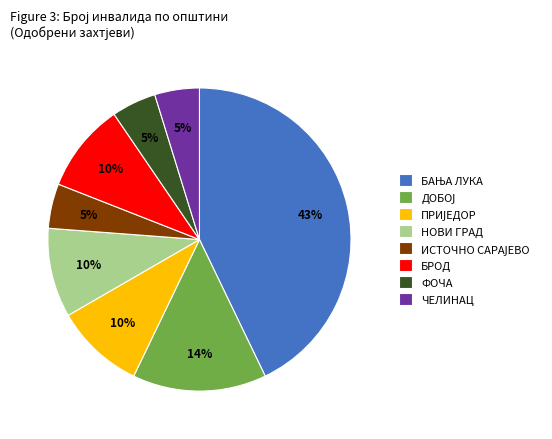

To the nearest percent, what is the average slice percentage?

12%